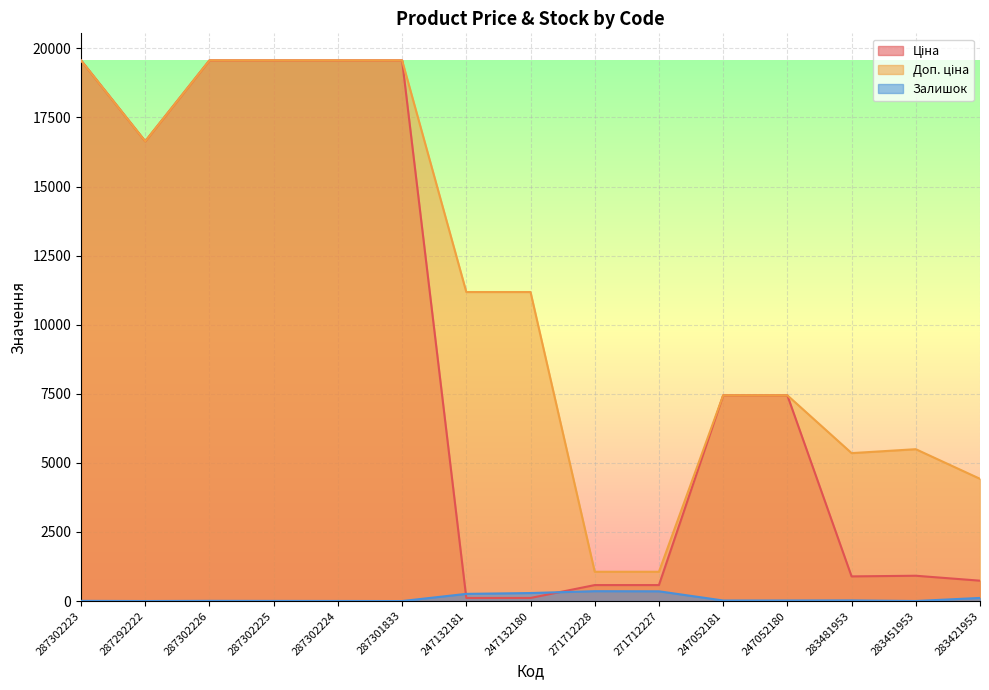

What is the difference between the highest and lowest values at 271712228?

703.0